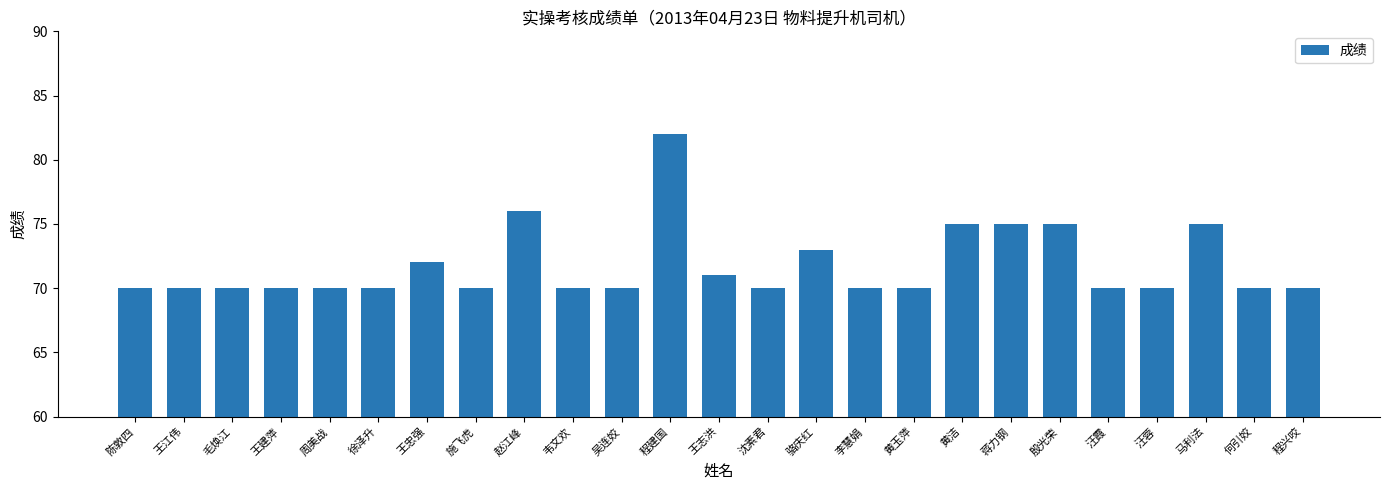

Reading right to left, what are all the values shown in this chart?

程兴咬=70	何引姣=70	马利法=75	汪蓉=70	汪霞=70	殷光荣=75	蒋力钢=75	黄洁=75	黄玉萍=70	李慧娟=70	骆庆红=73	沈素君=70	王志洪=71	程建国=82	吴连姣=70	韦文欢=70	赵江峰=76	施飞虎=70	王忠强=72	徐泽升=70	周美战=70	王建萍=70	毛焕江=70	王江伟=70	陈敦四=70